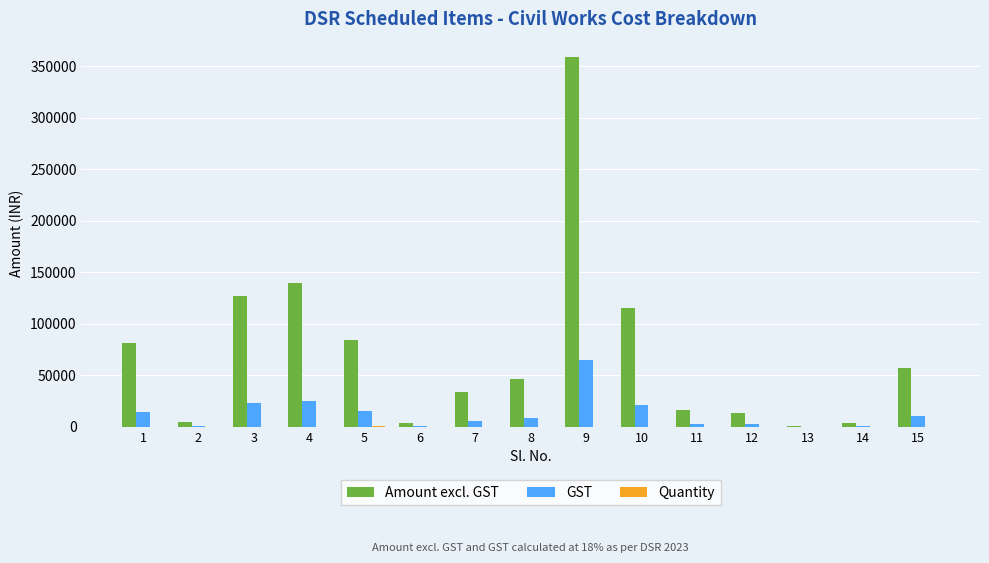

Which series has the largest total across all categories?

Amount excl. GST